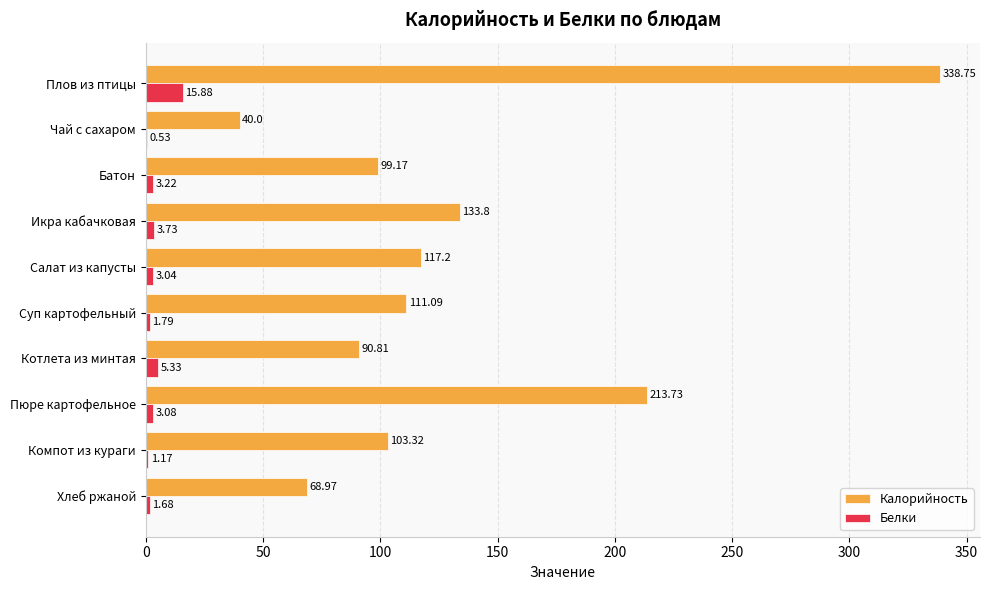

Which series has the largest total across all categories?

Калорийность